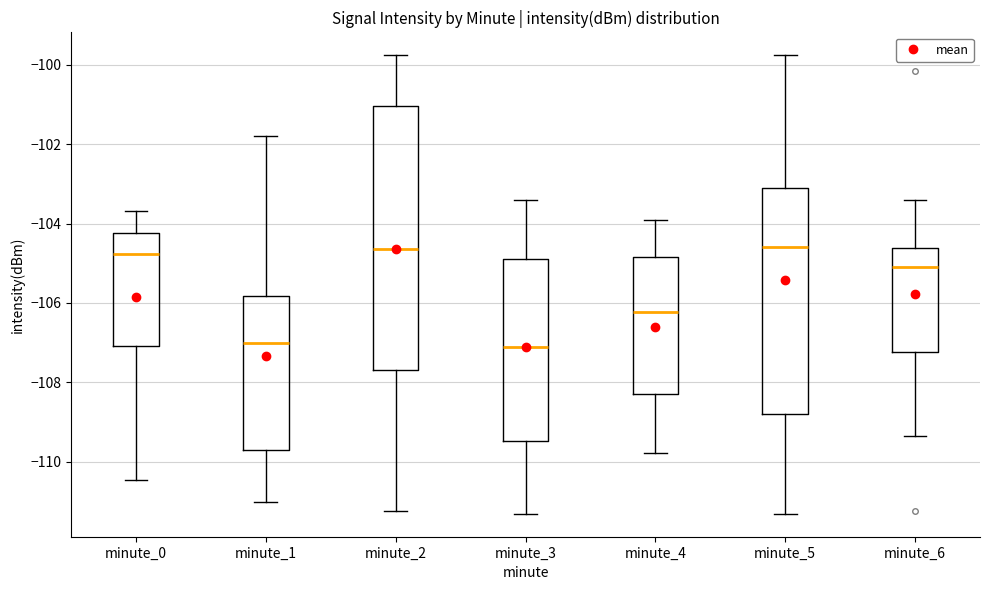

Reading left to right, transcribe this box plot: for each box, give where its median line is, the range the box spans, and where its two whiskers end, as read against the y-axis. The values are not printed on the chart, so give them approximately, as read against the axis.

minute_0: median -104.8, box -107.0 to -104.2, whiskers -110.4 to -103.6
minute_1: median -107.0, box -109.6 to -105.8, whiskers -111.0 to -101.8
minute_2: median -104.6, box -107.6 to -101.0, whiskers -111.2 to -99.8
minute_3: median -107.2, box -109.4 to -104.8, whiskers -111.4 to -103.4
minute_4: median -106.2, box -108.4 to -104.8, whiskers -109.8 to -104.0
minute_5: median -104.6, box -108.8 to -103.2, whiskers -111.4 to -99.8
minute_6: median -105.0, box -107.2 to -104.6, whiskers -109.4 to -103.4